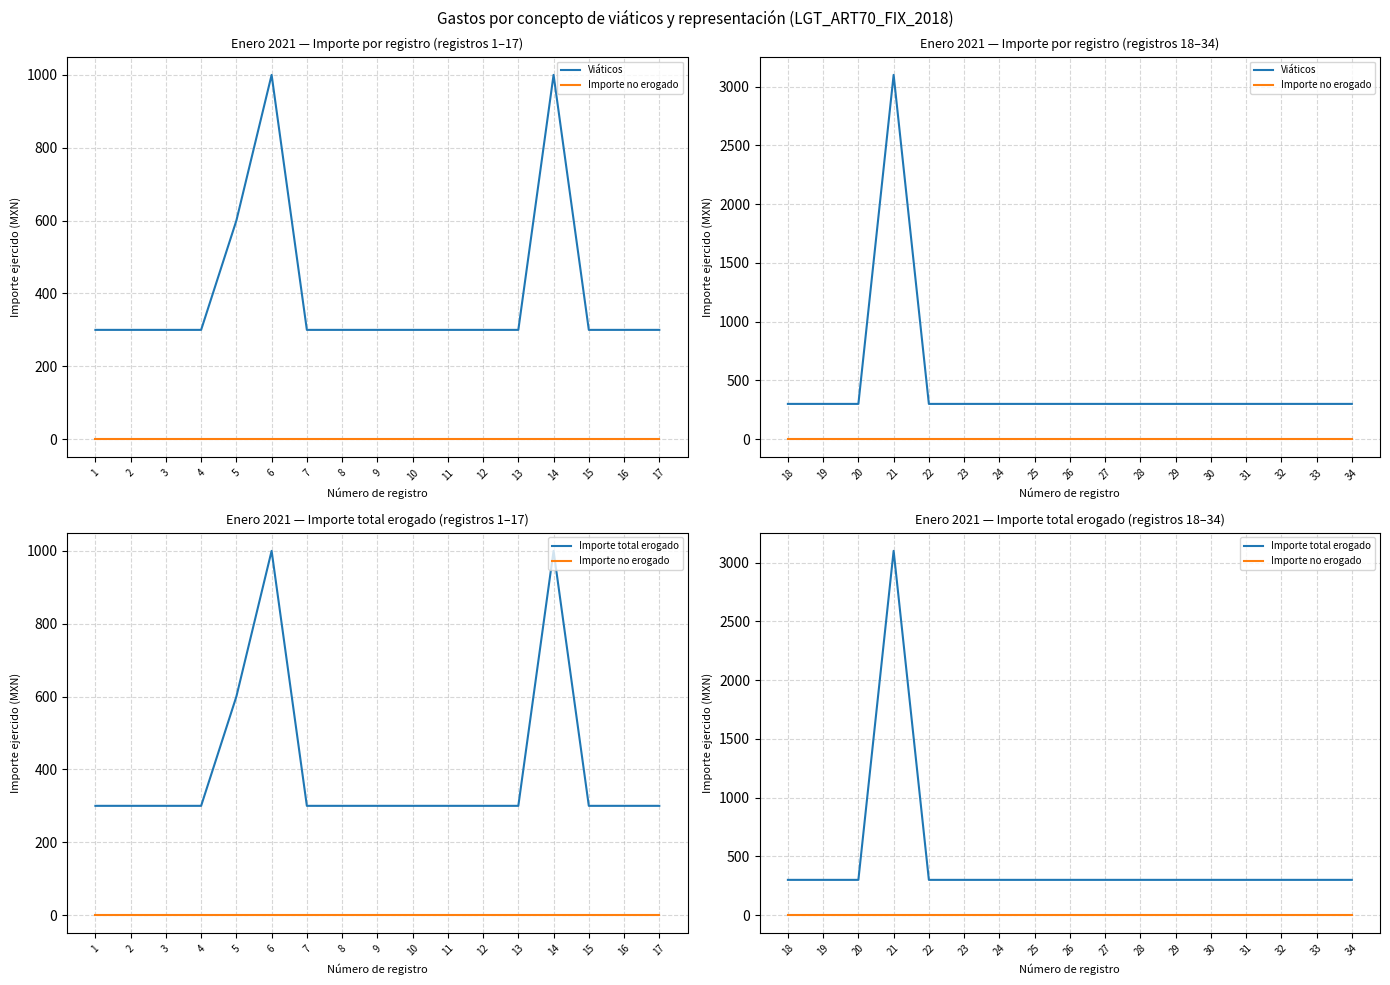

List the labels in order of Importe no erogado value, smallest first.

1, 2, 3, 4, 5, 6, 7, 8, 9, 10, 11, 12, 13, 14, 15, 16, 17